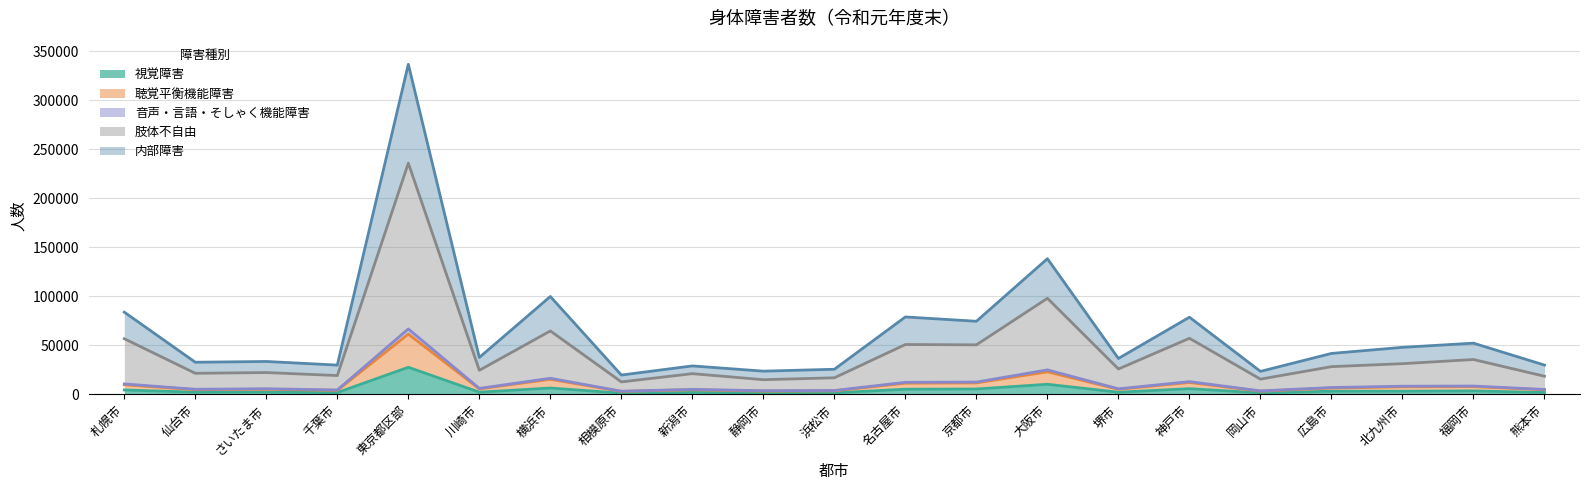

Does the chart display data point markers on the line(s)?

No